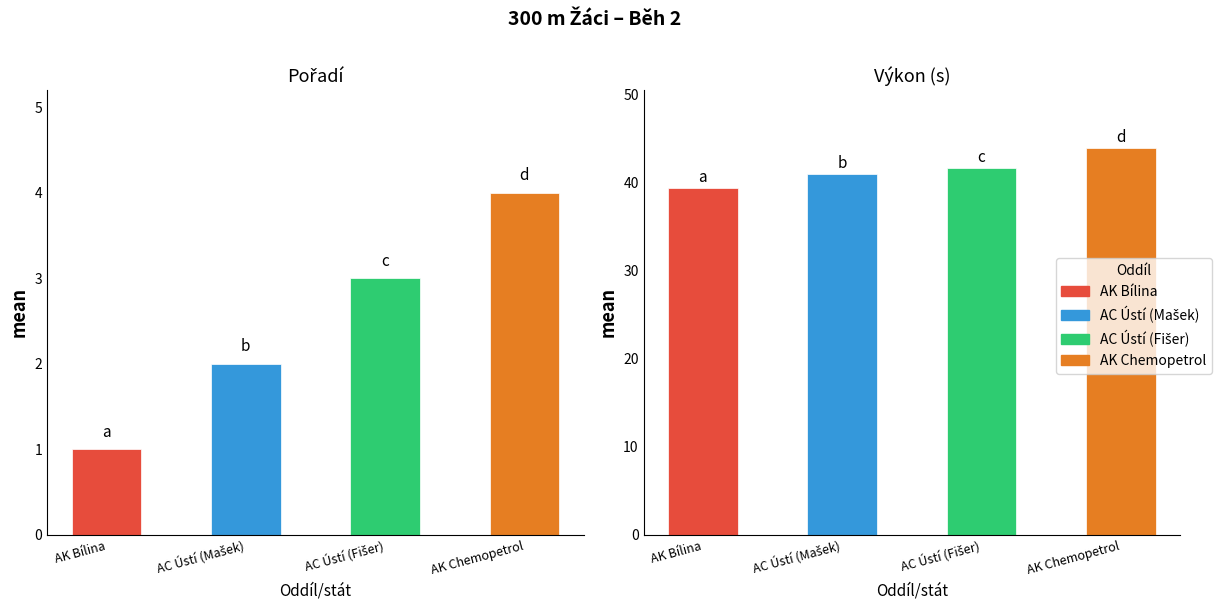

What is the total value across all series at AK Bílina?

40.4